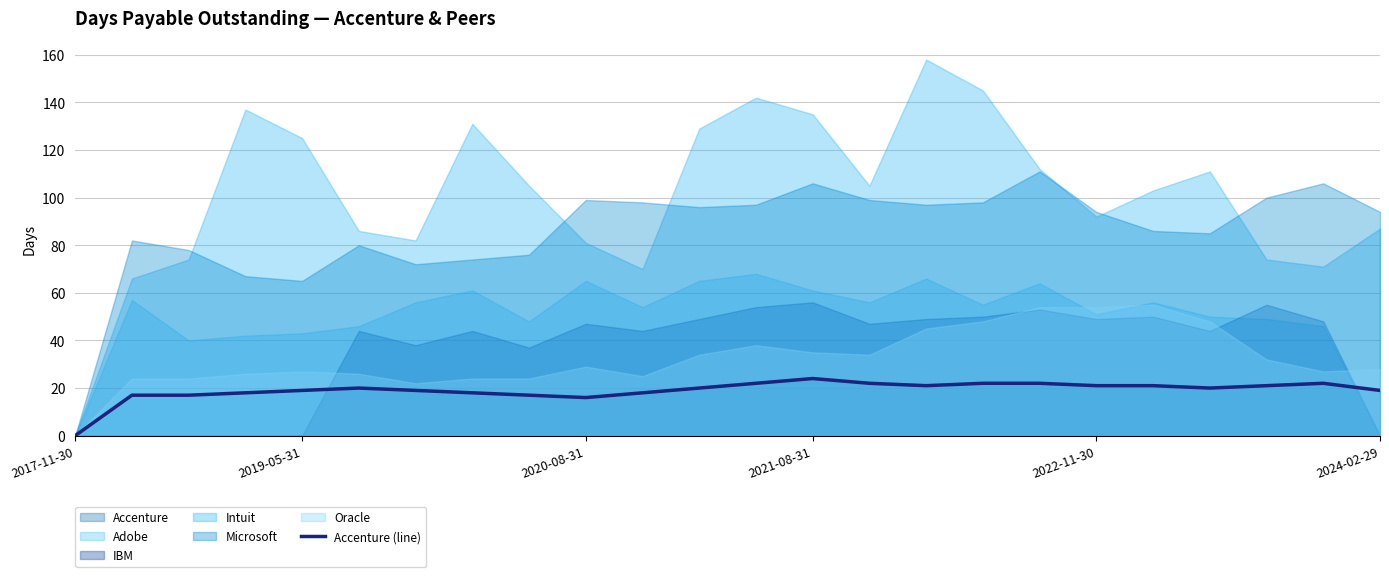

True or false: Accenture (line) has a value of 28 at 2022-11-30.

False